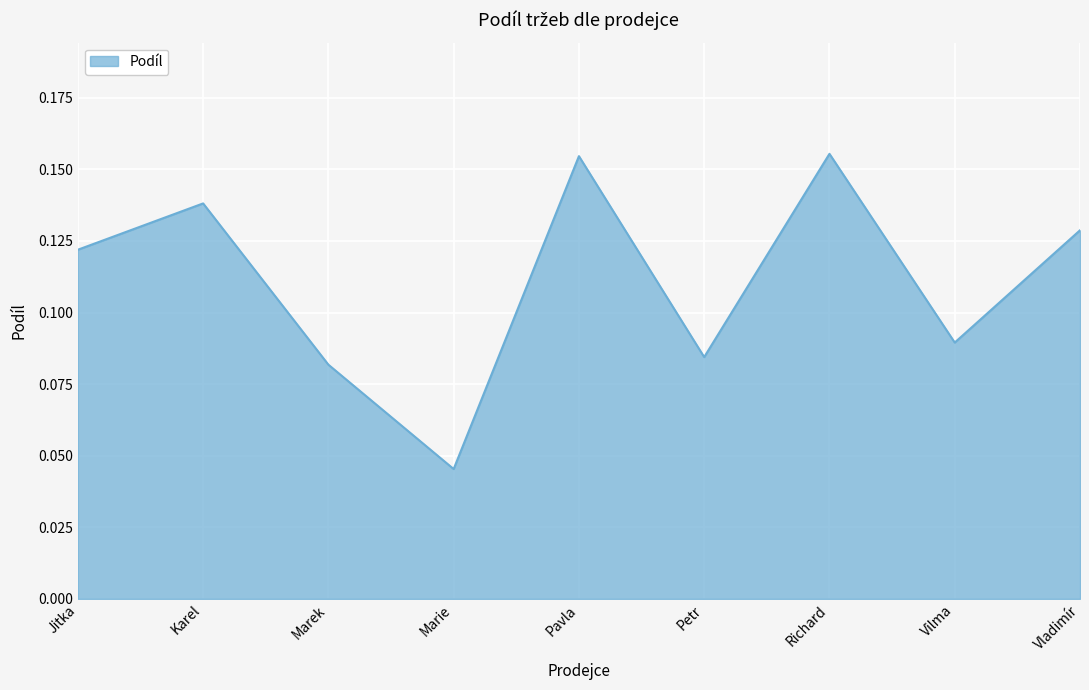

The value at Karel is 0.0. True or false?

False